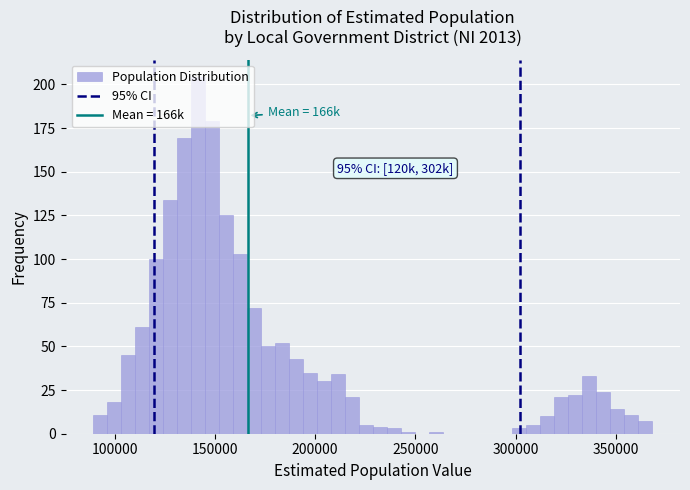

Around what value on the x-axis is the tallest bar? Give the approximate position of its centre, as read against the axis.

140000